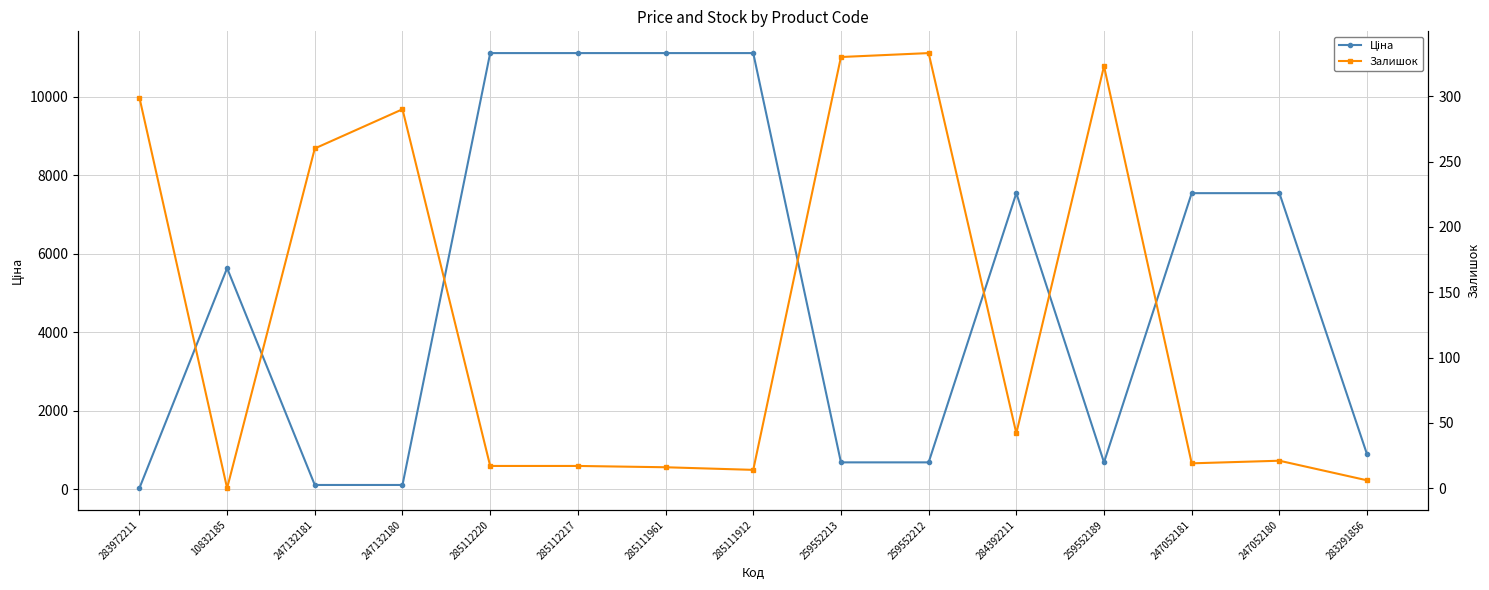

What is the total value across all series at 283291856?

895.9